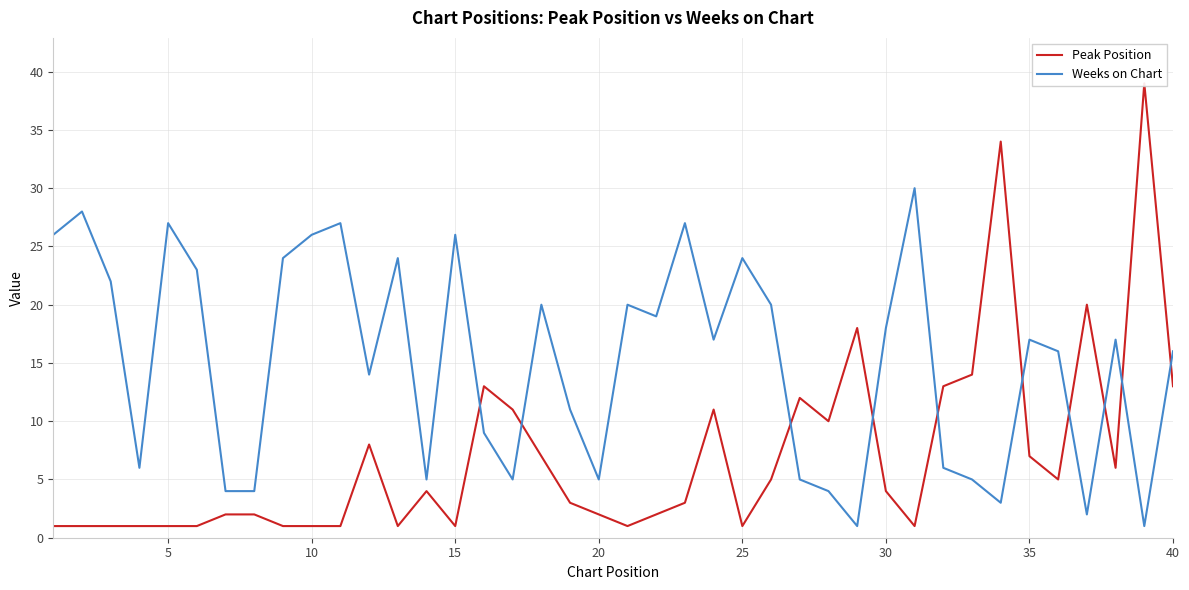

What are all the series names shown in the legend?

Peak Position, Weeks on Chart